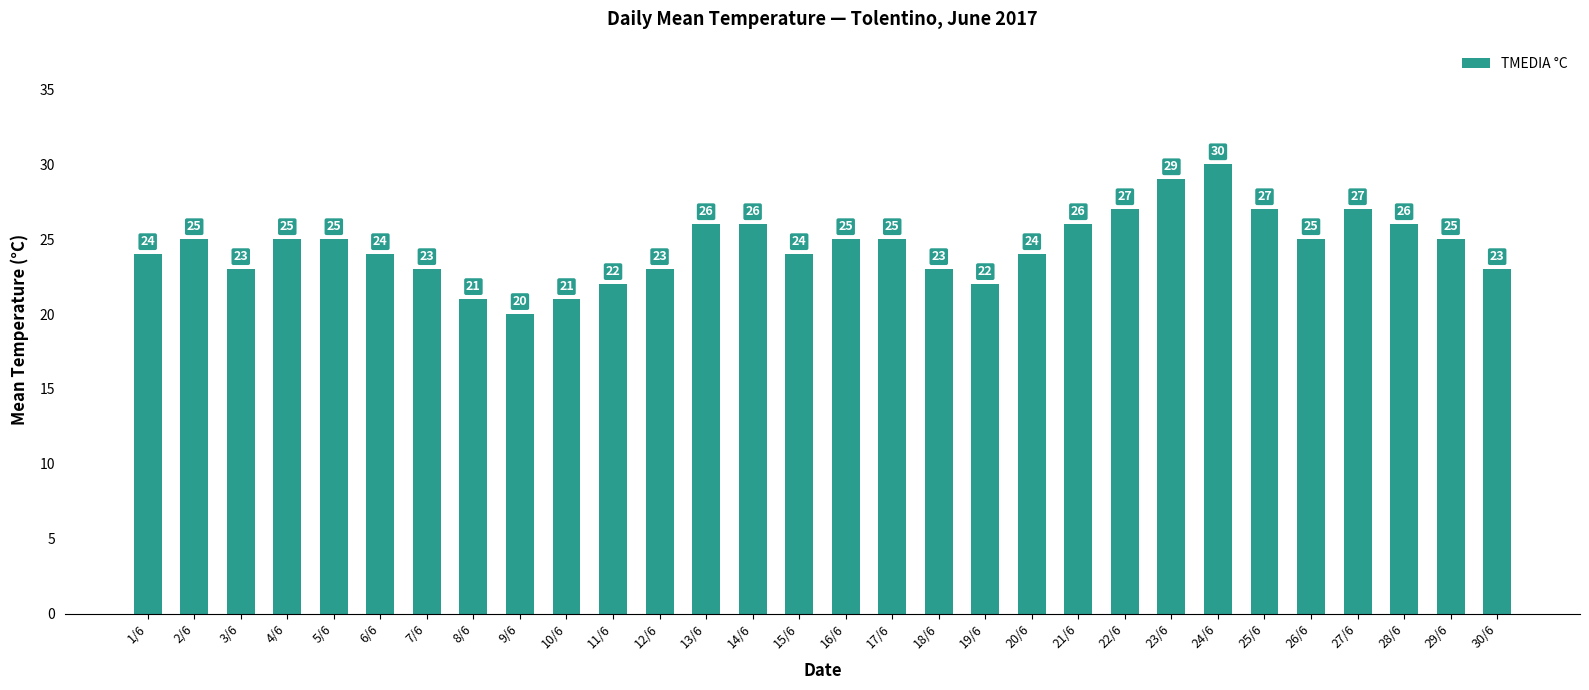

Reading left to right, list all the values displayed in this chart.

1/6=24	2/6=25	3/6=23	4/6=25	5/6=25	6/6=24	7/6=23	8/6=21	9/6=20	10/6=21	11/6=22	12/6=23	13/6=26	14/6=26	15/6=24	16/6=25	17/6=25	18/6=23	19/6=22	20/6=24	21/6=26	22/6=27	23/6=29	24/6=30	25/6=27	26/6=25	27/6=27	28/6=26	29/6=25	30/6=23